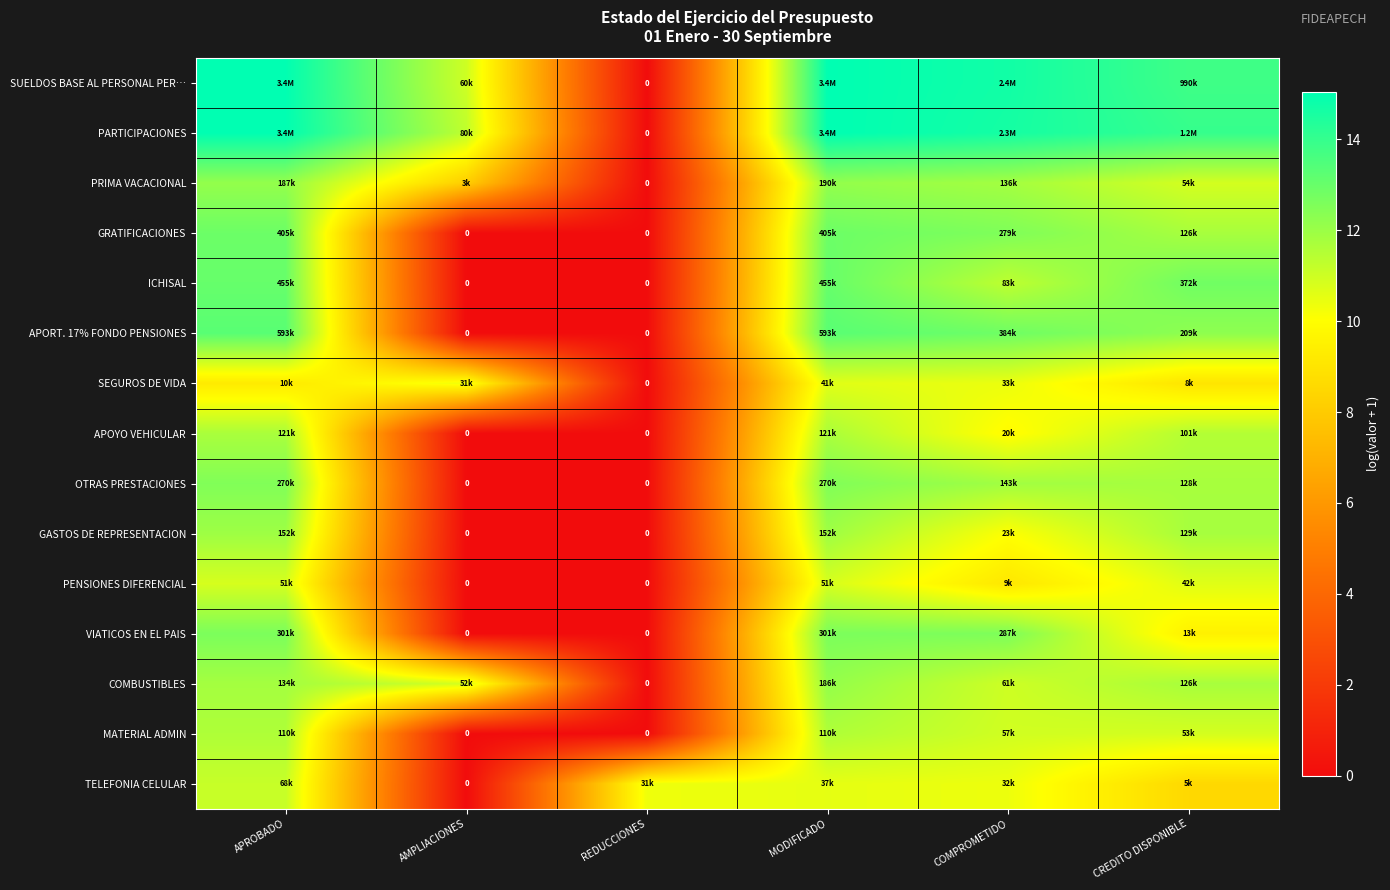

How many categories are shown in the chart?

6